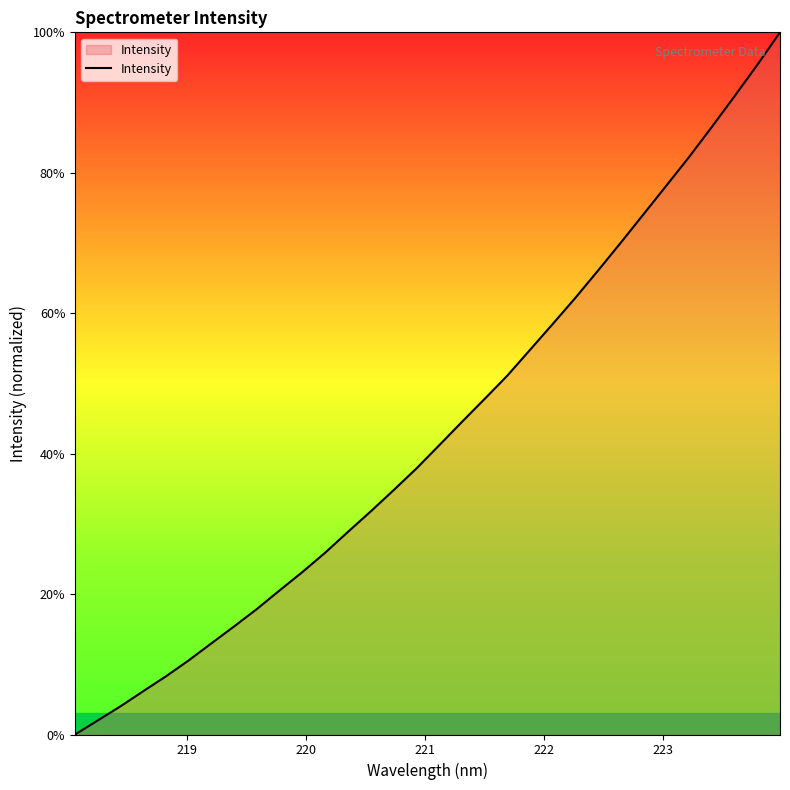

How many lines are shown in the chart?

1